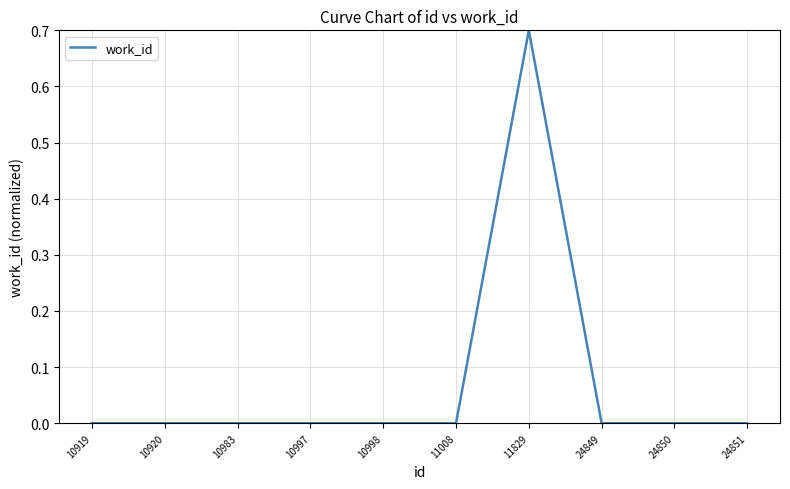

How many lines are shown in the chart?

1